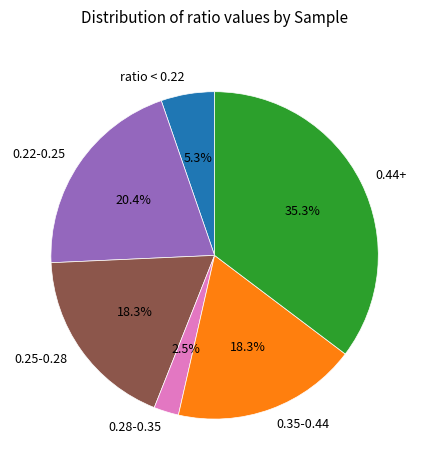

Does 0.22-0.25 account for over 50% of the chart?

No